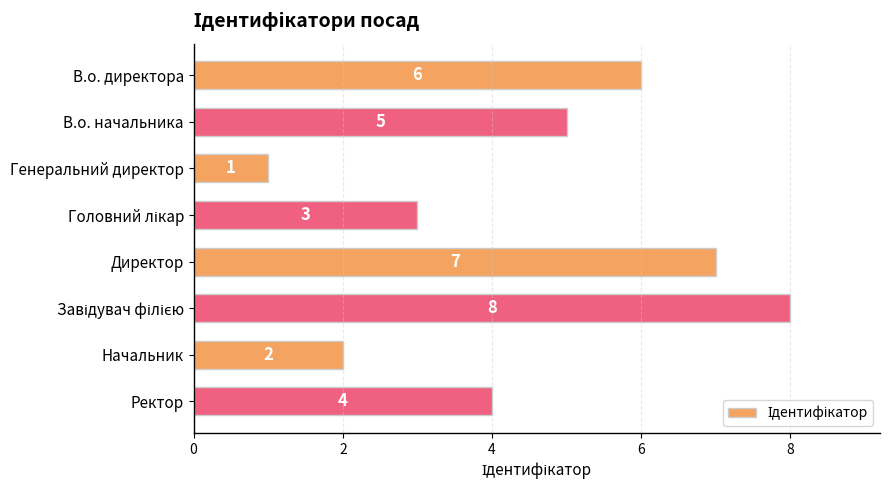

The value at В.о. начальника is 3. True or false?

False